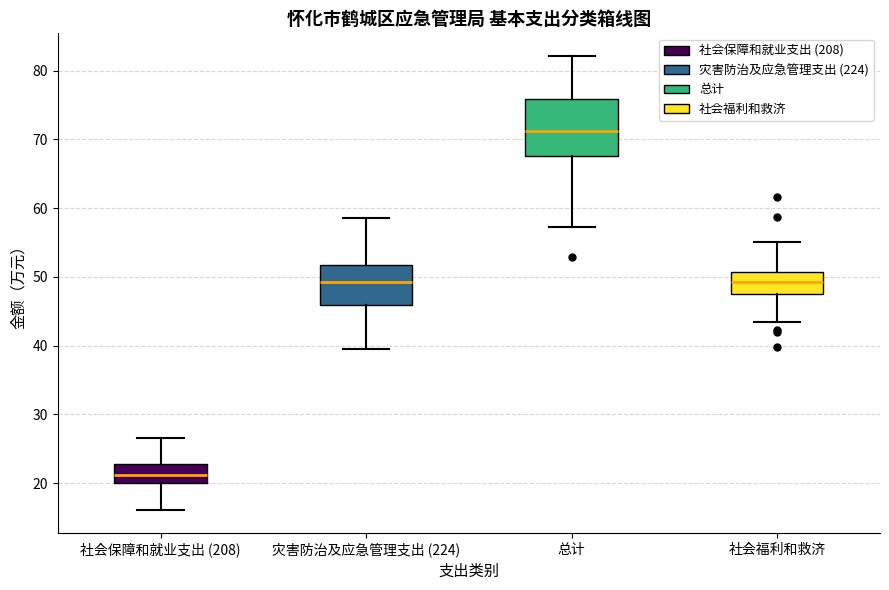

Which box has the highest median line?

总计